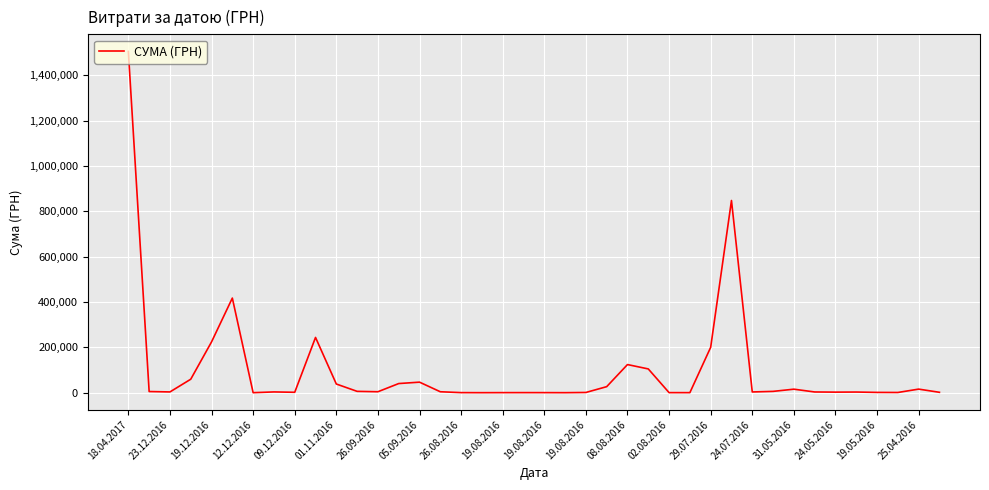

What is the average value?

98940.9